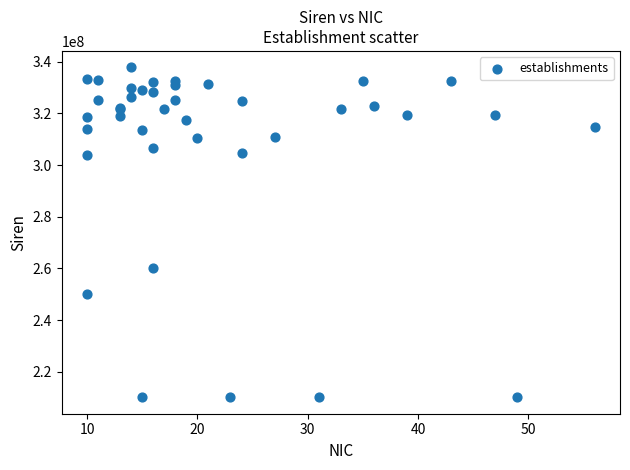

What Y value in the scatter plot is closest to 273965677?

260200043